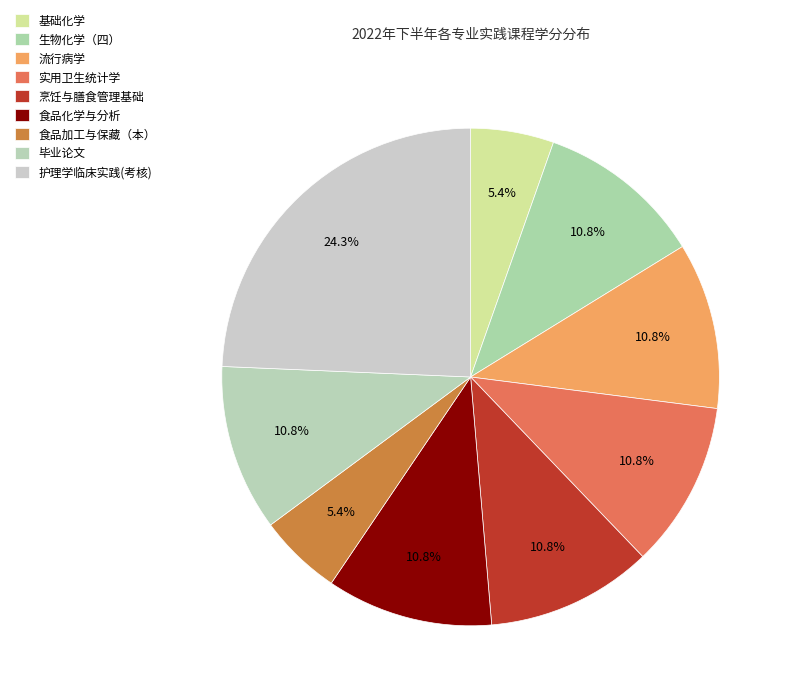

To the nearest percent, what is the difference between the largest and smallest slice percentages?

19%